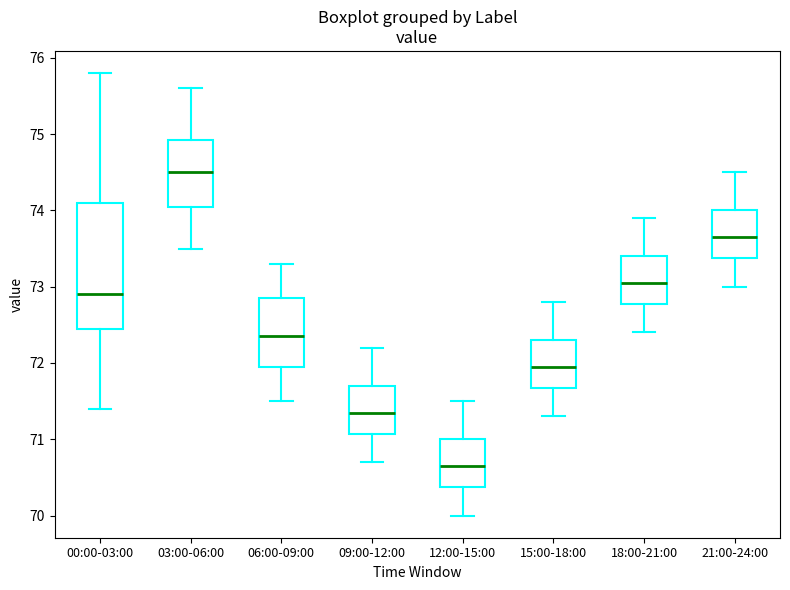

Which box has the lowest median line?

12:00-15:00